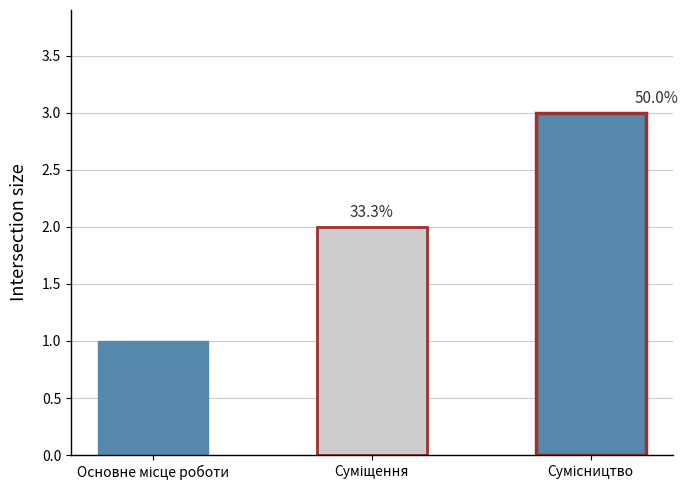

How many bars are there in total?

3